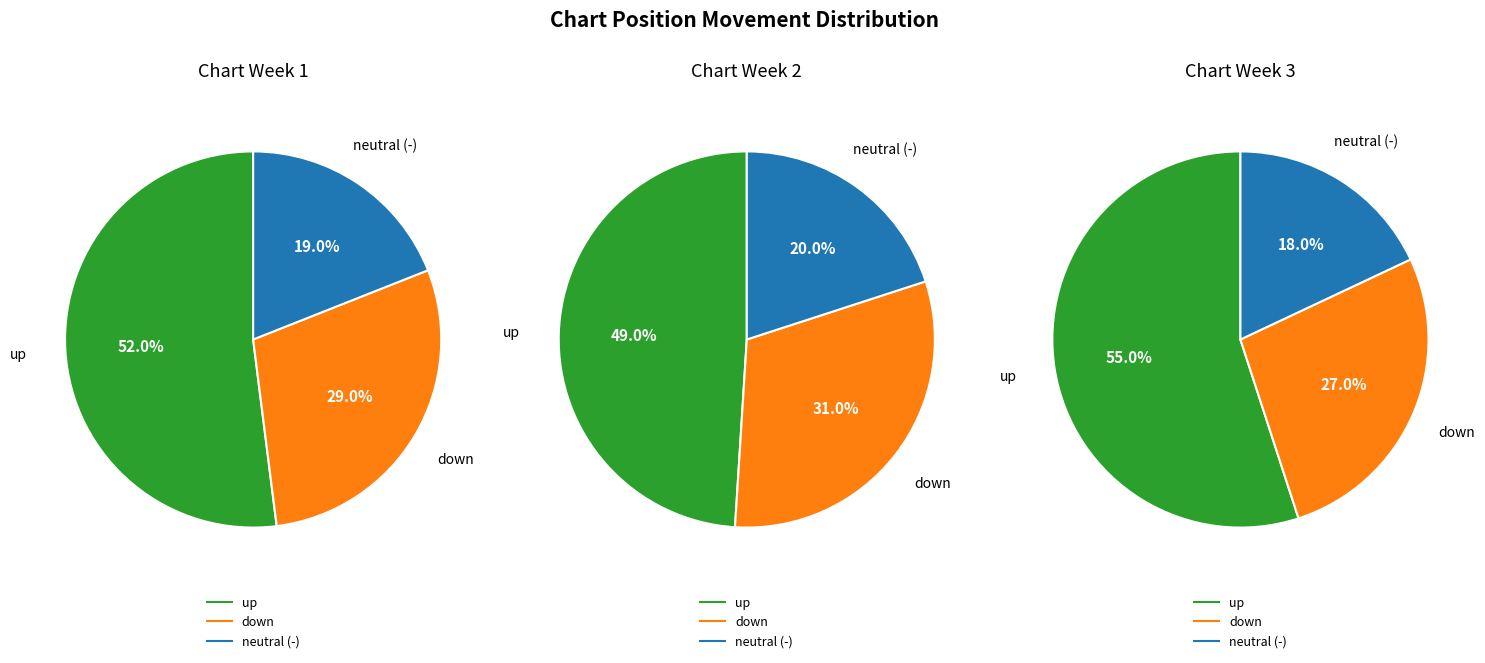

What is the change in value from up to down?

-23